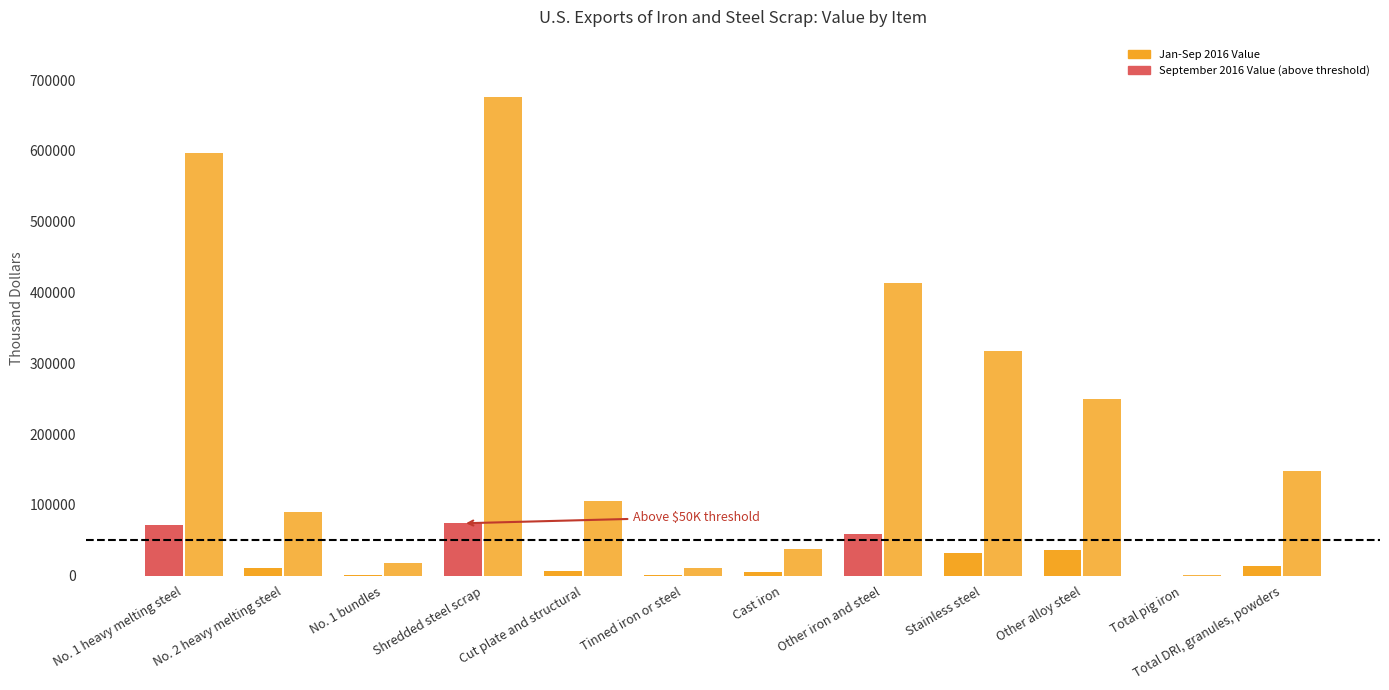

Count the number of categories in the chart.

12